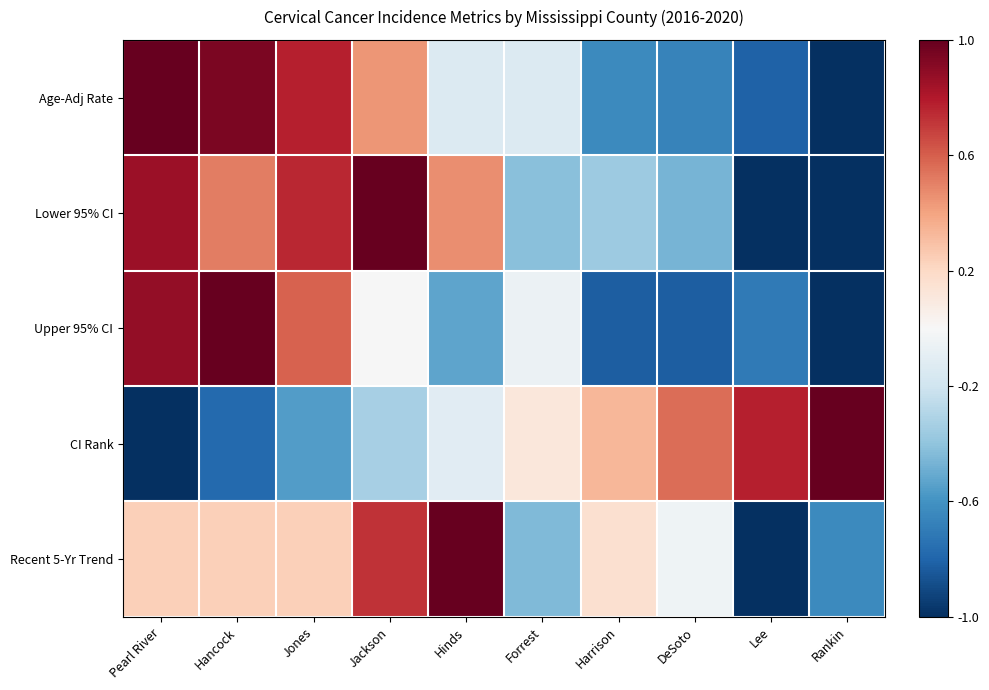

What is the difference between the highest and lowest values at Forrest?

0.6